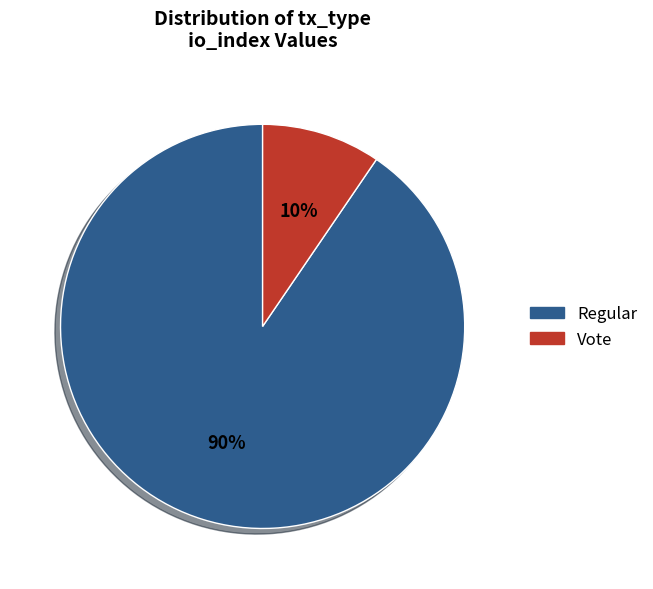

Which category has the smallest portion of the pie?

Vote